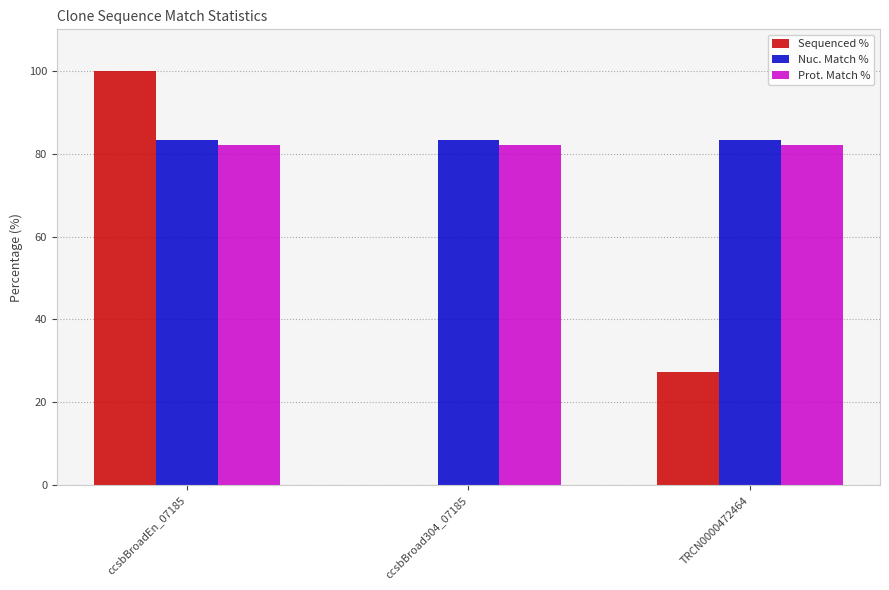

At which category does the chart reach its peak across all series?

ccsbBroadEn_07185